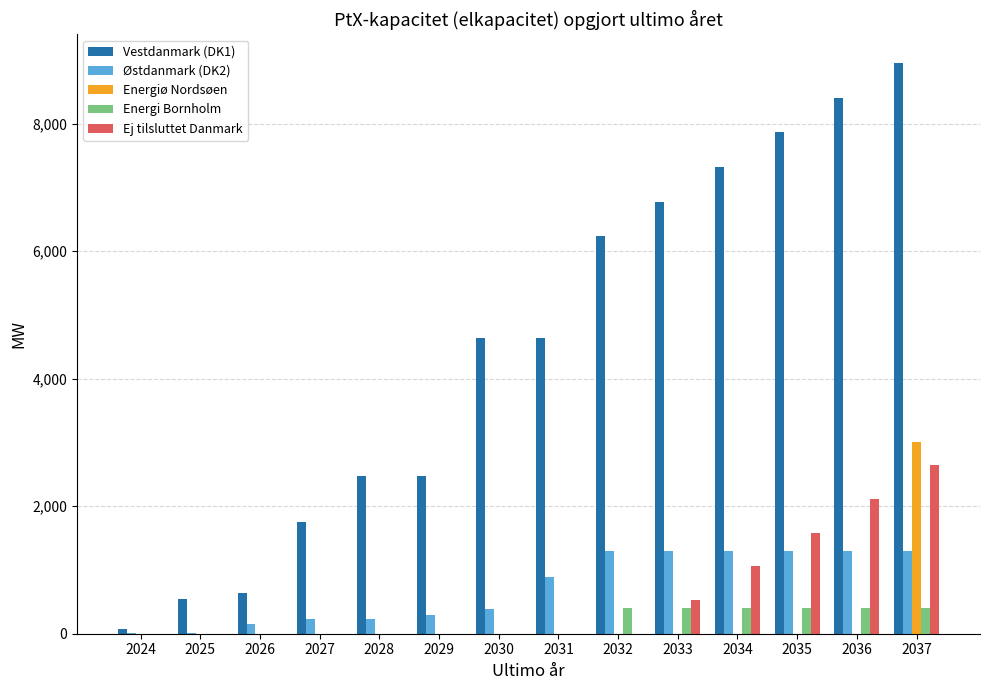

Is the value of Østdanmark (DK2) at 2034 greater than the value of Energiø Nordsøen at 2024?

Yes